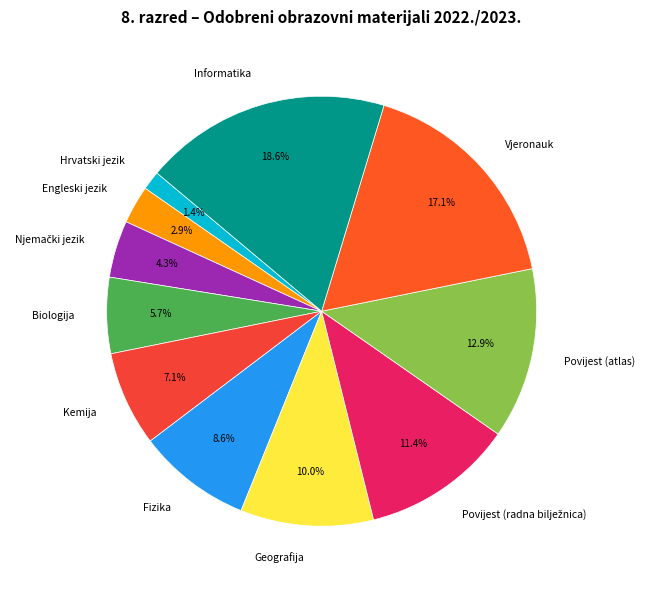

Count the number of slices in the pie.

11